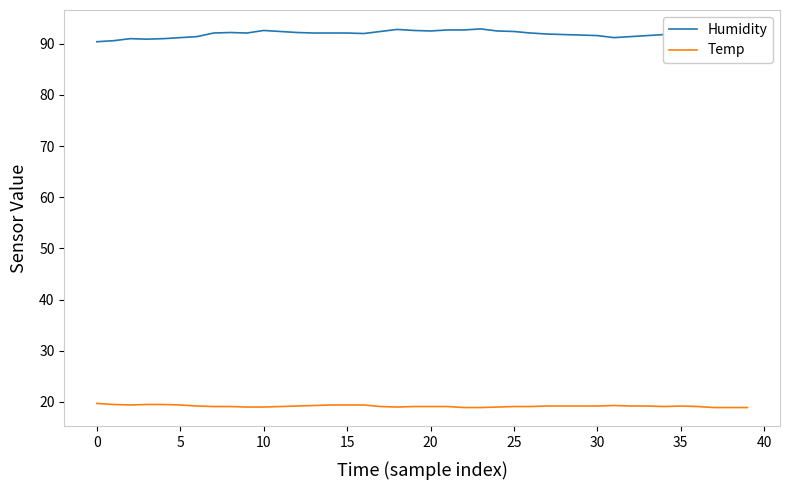

How many lines are shown in the chart?

2